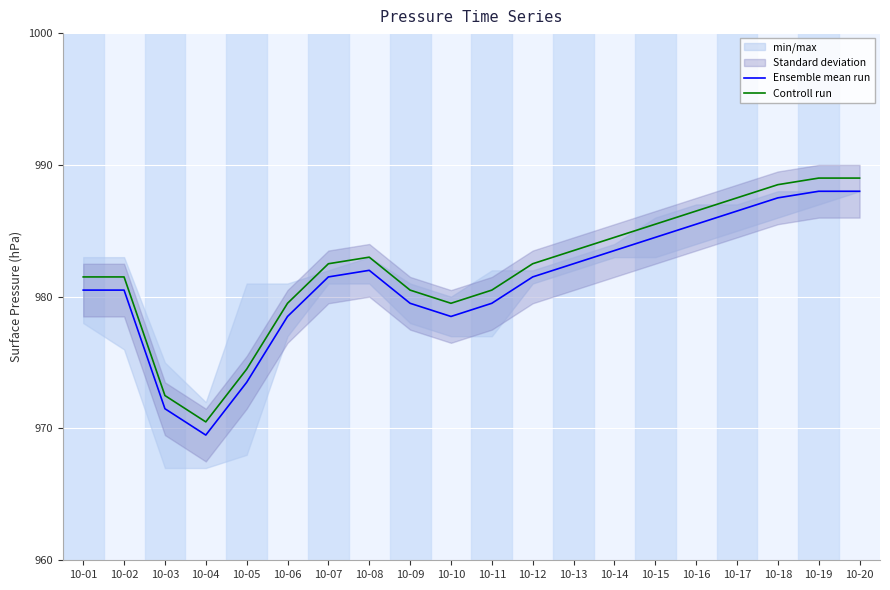

Is it true that Ensemble mean run equals 670.0 at 10-19?

False